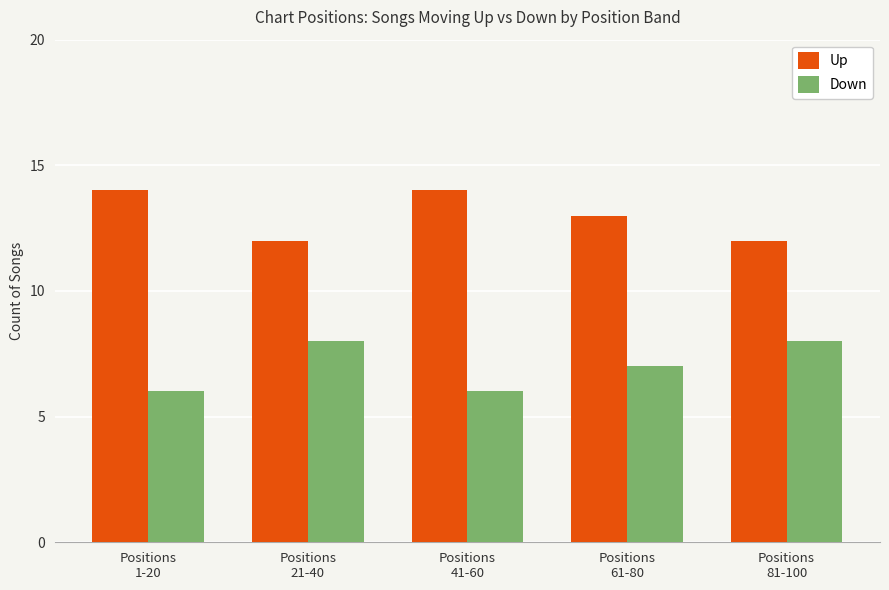

What is the maximum value shown in the chart?

14